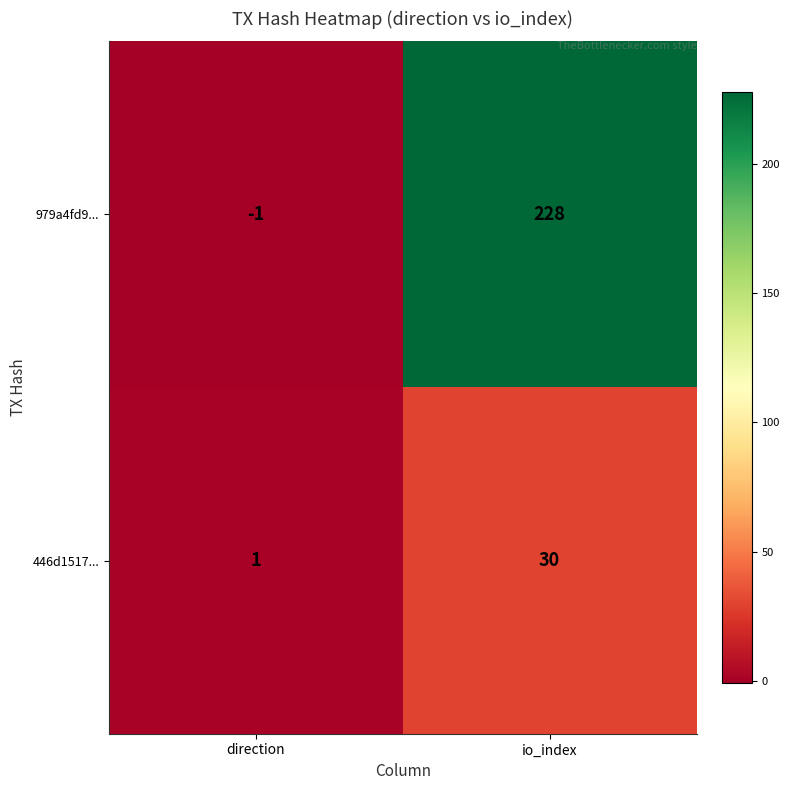

The value of 979a4fd9... at direction is -1. True or false?

True